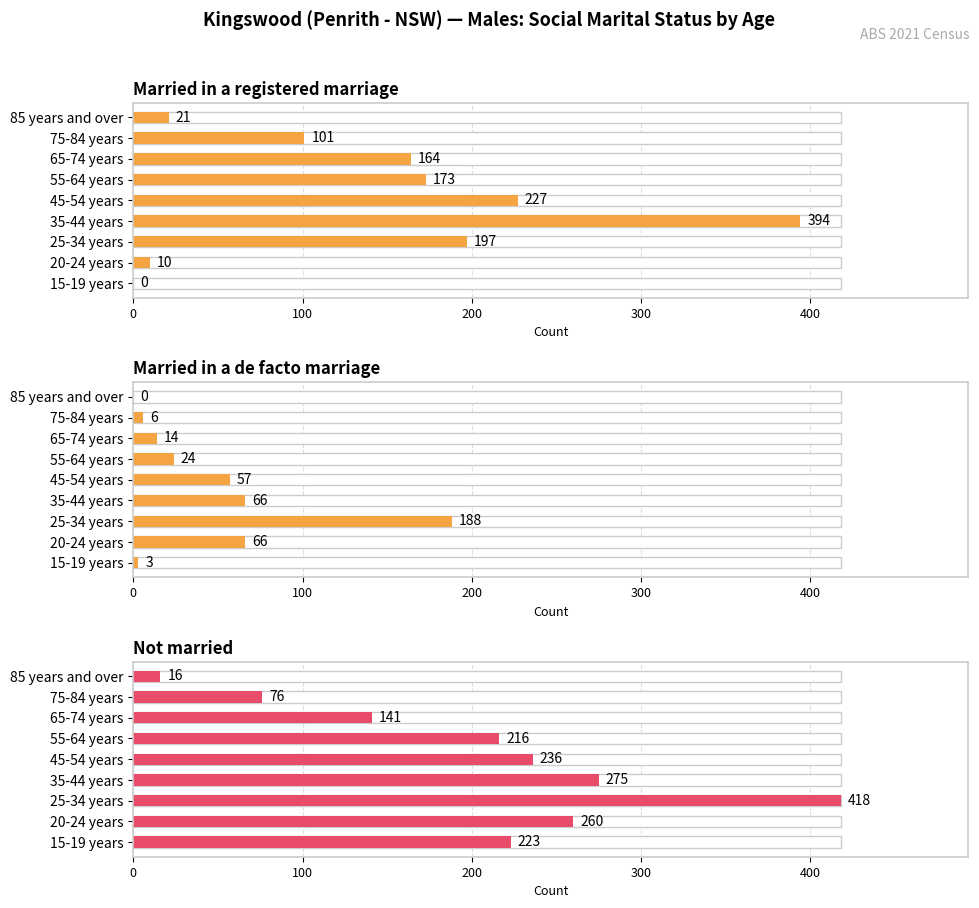

How many values in the Married in a de facto marriage series exceed 24?

4